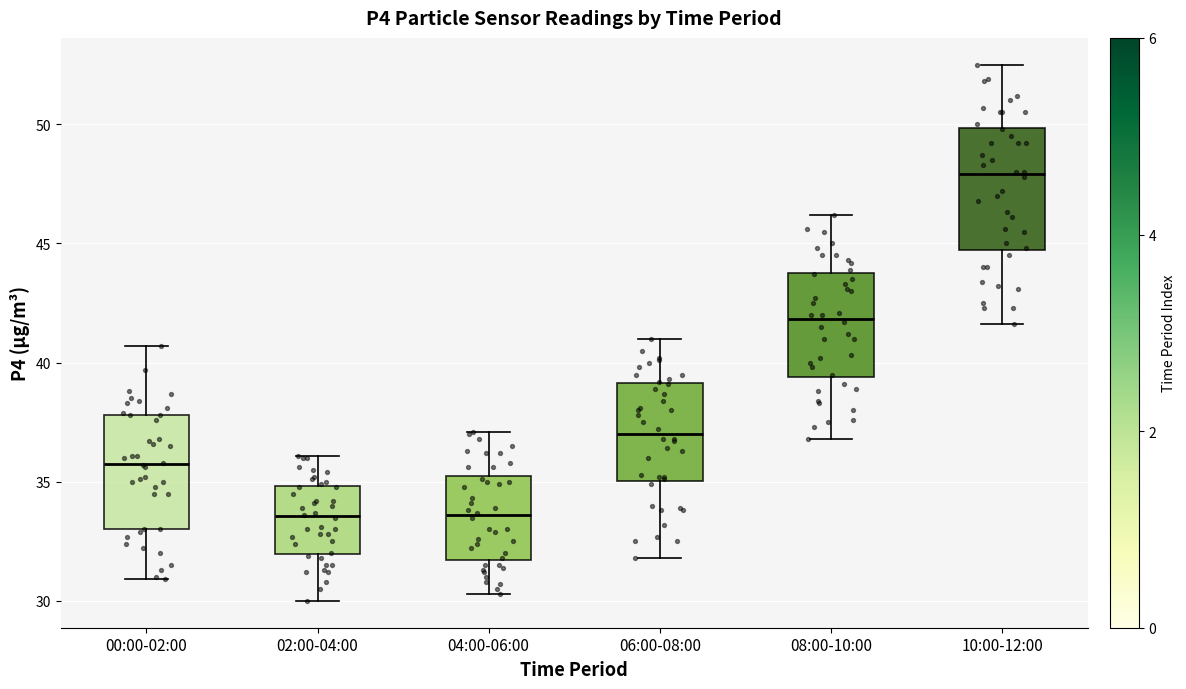

Reading left to right, read every box against the y-axis: the position of its median line, the range the box covers, and the ends of its whiskers. The values are not printed on the chart, so give them approximately, as read against the axis.

00:00-02:00: median 36.0, box 33.0 to 38.0, whiskers 31.0 to 40.5
02:00-04:00: median 33.5, box 32.0 to 35.0, whiskers 30.0 to 36.0
04:00-06:00: median 33.5, box 31.5 to 35.0, whiskers 30.5 to 37.0
06:00-08:00: median 37.0, box 35.0 to 39.0, whiskers 32.0 to 41.0
08:00-10:00: median 42.0, box 39.5 to 44.0, whiskers 37.0 to 46.0
10:00-12:00: median 48.0, box 44.5 to 50.0, whiskers 41.5 to 52.5